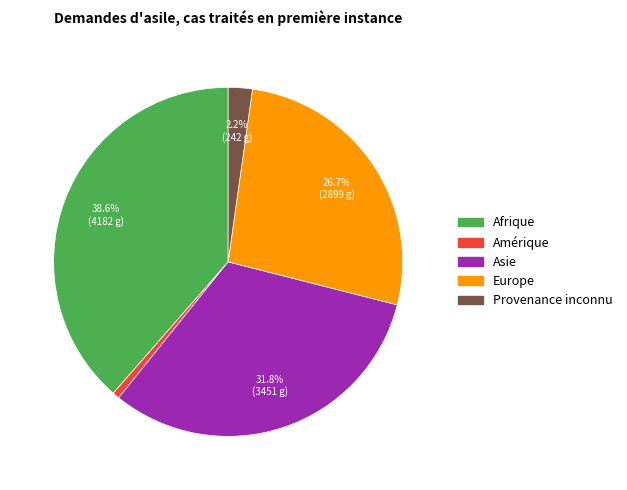

Is there any slice that represents more than half of the pie?

No